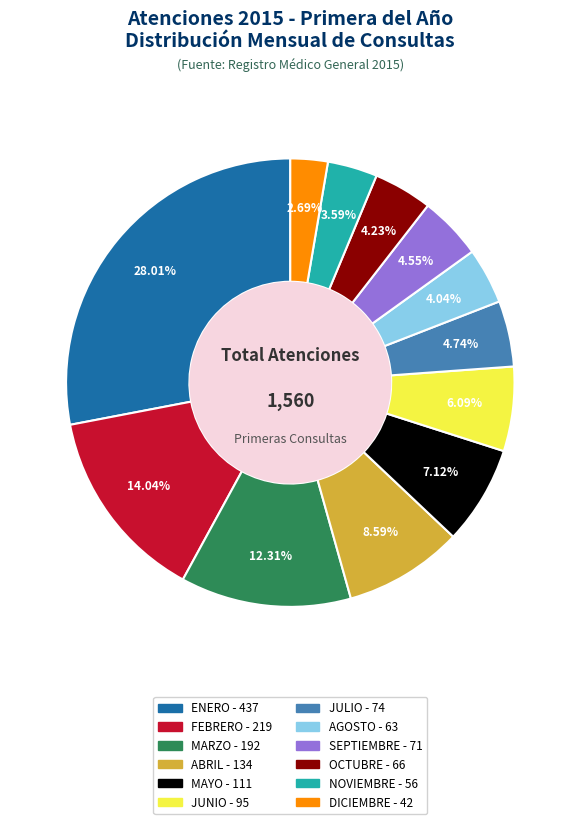

The FEBRERO slice represents 8% of the pie. True or false?

False